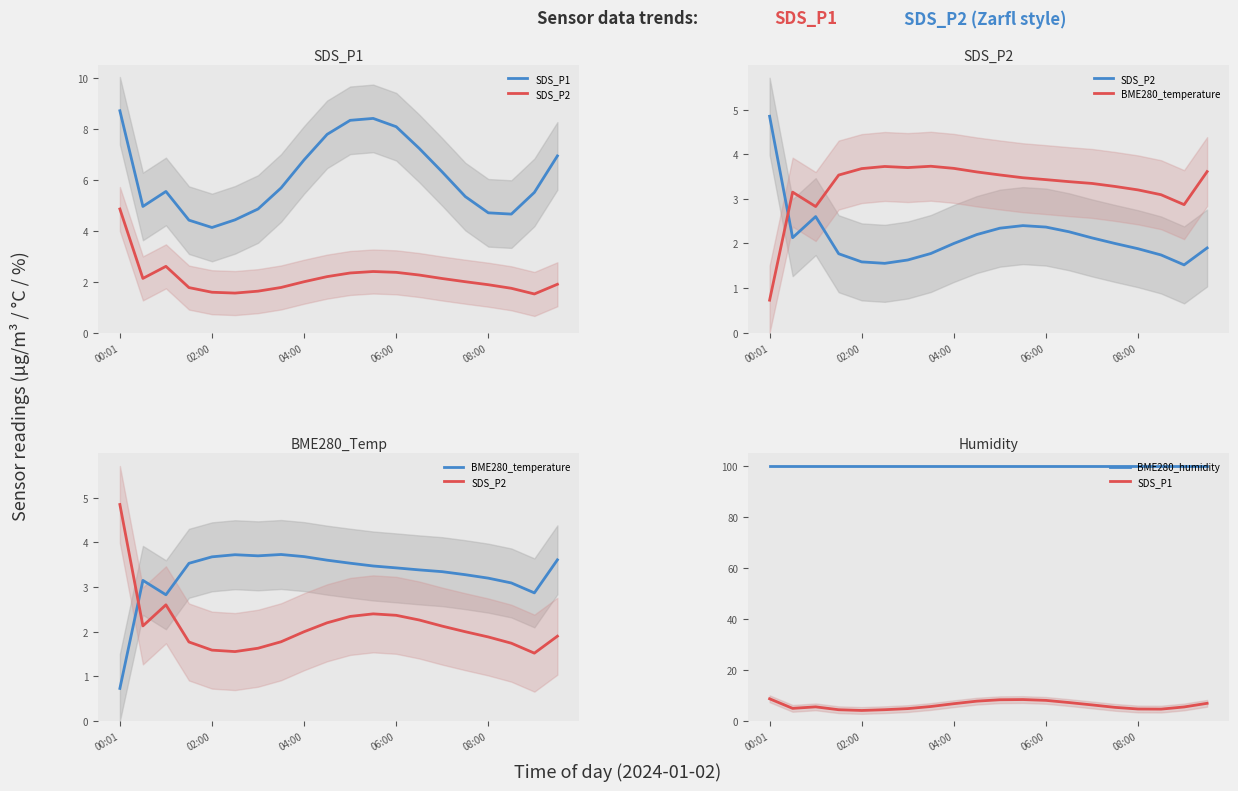

Which series changed the most between 9 and 15?

SDS_P1